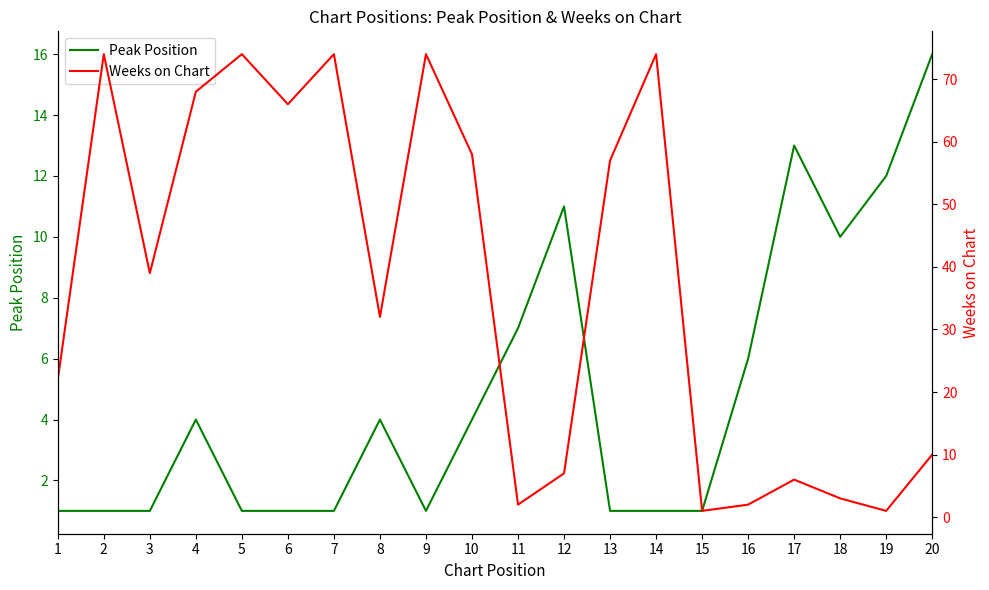

What is the spread (max minus min) of values at 20?

6